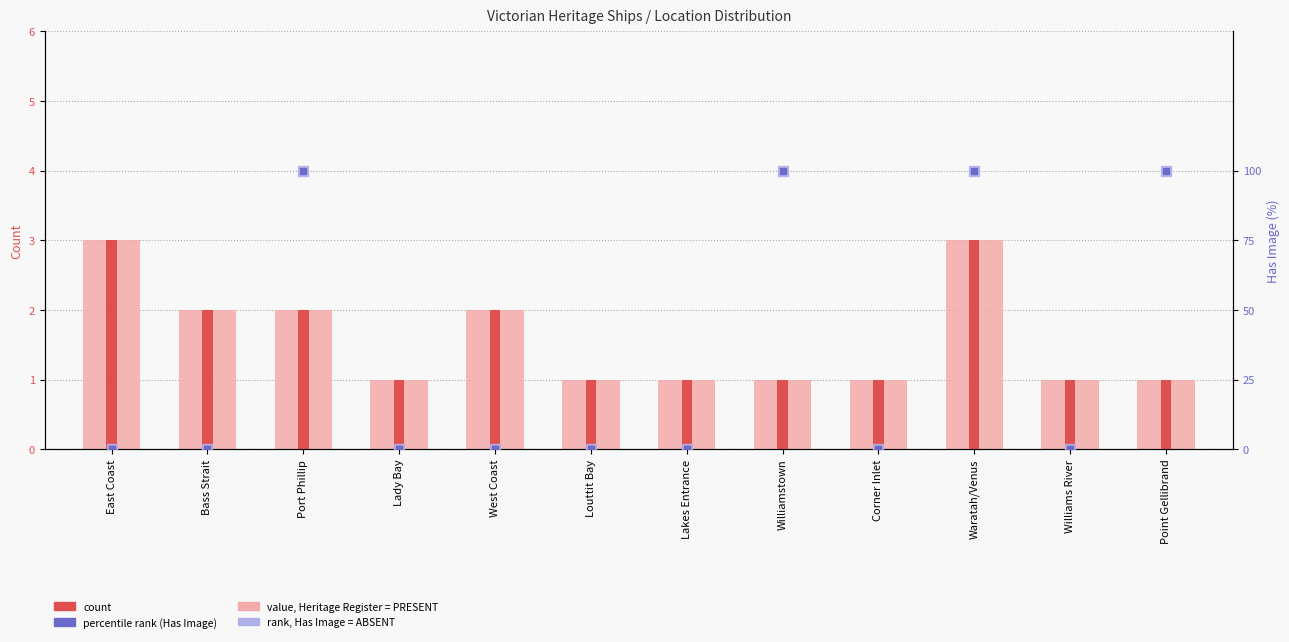

Which series contains the highest Y value?

rank, Has Image